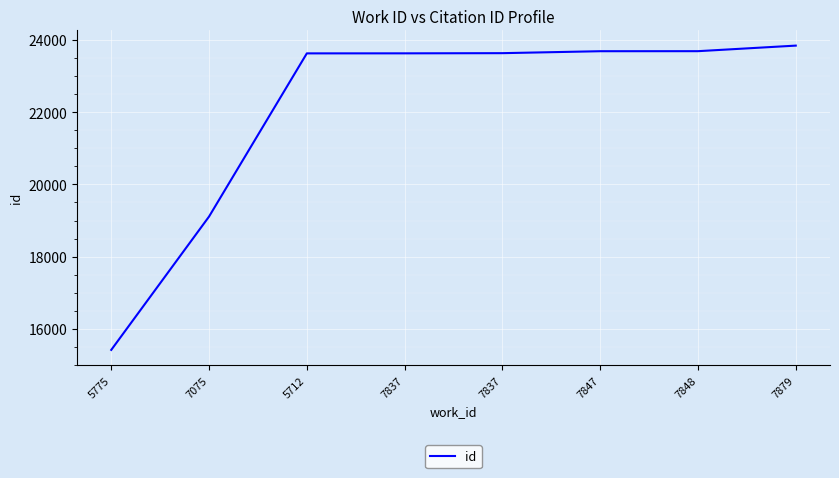

What is the average value?

22078